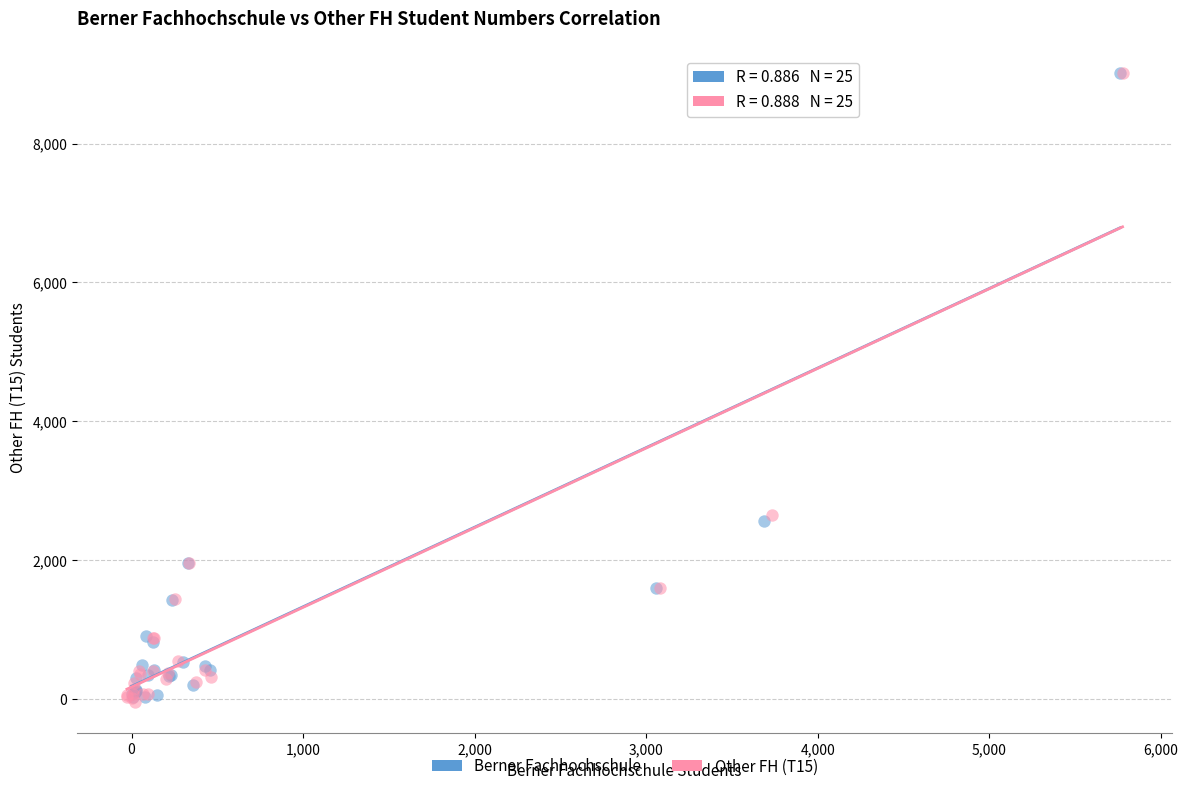

Which series has the largest Y range (max minus min)?

Other FH (T15)